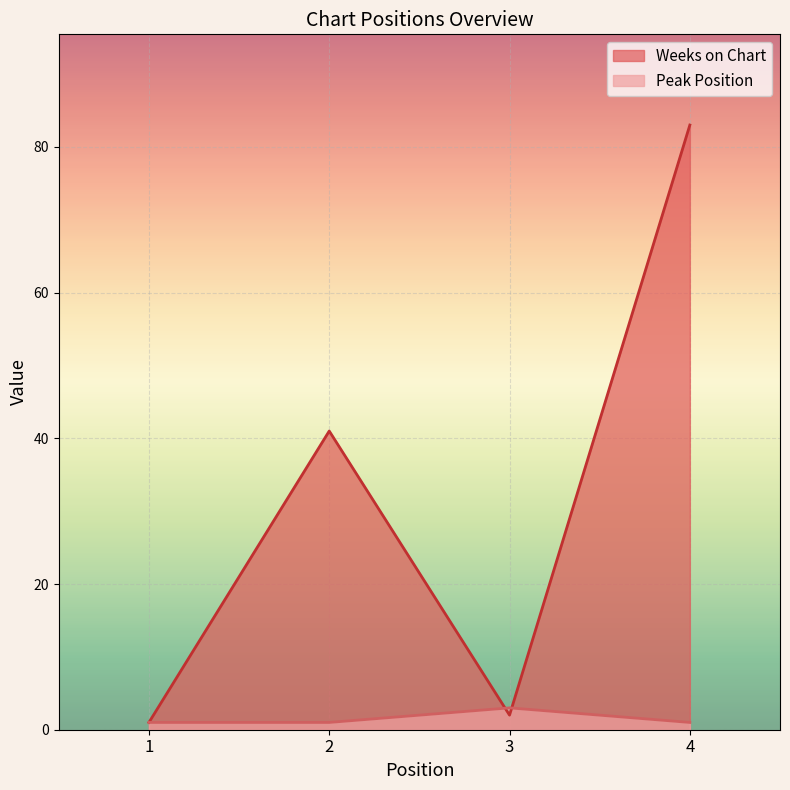

List the labels in order of Weeks on Chart value, largest first.

4, 2, 3, 1